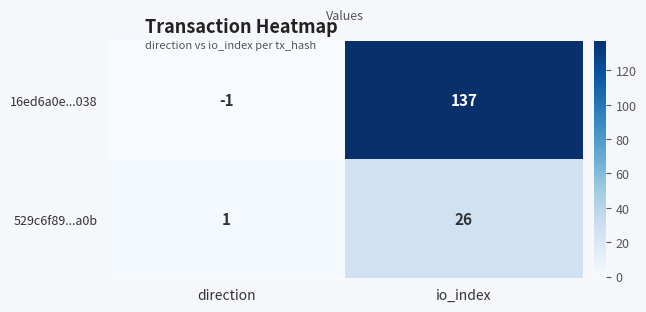

Reading left to right, transcribe all the data shown in this chart.

16ed6a0e...038: direction=-1	io_index=137
529c6f89...a0b: direction=1	io_index=26